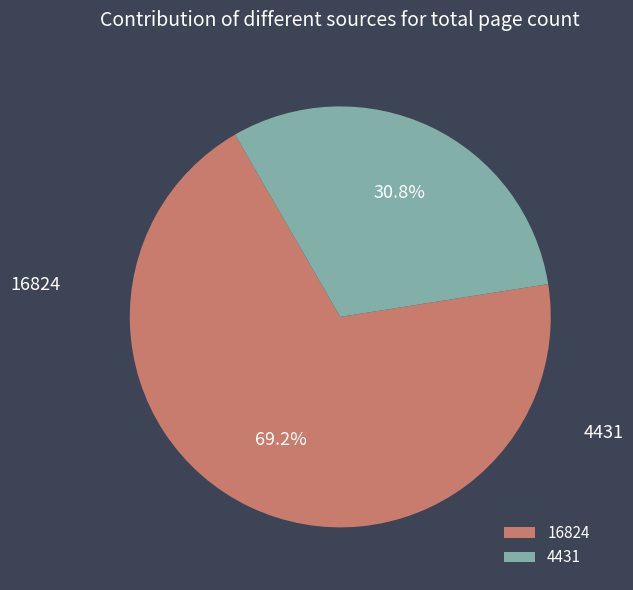

The 4431 slice represents 31% of the pie. True or false?

True